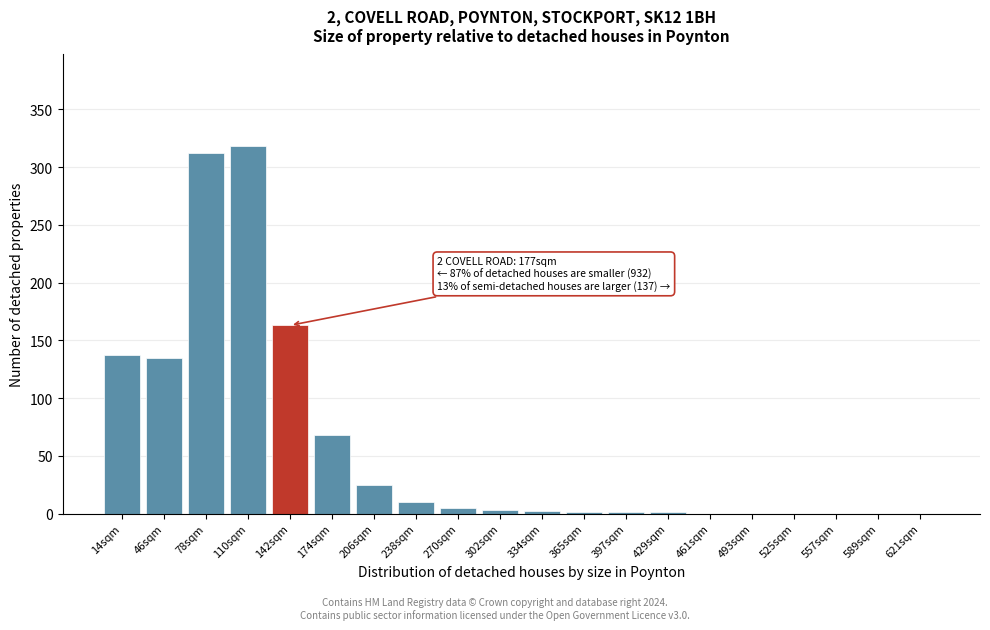

What is the maximum value shown in the chart?

318